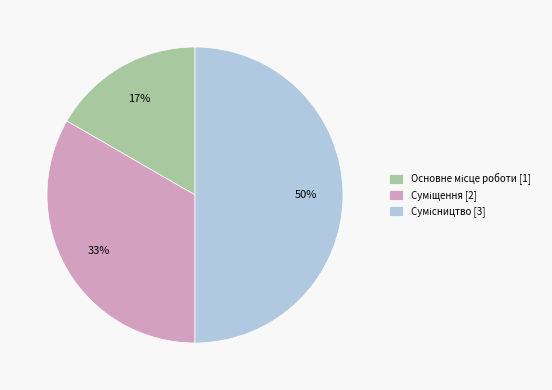

To the nearest percent, what is the average slice percentage?

33%